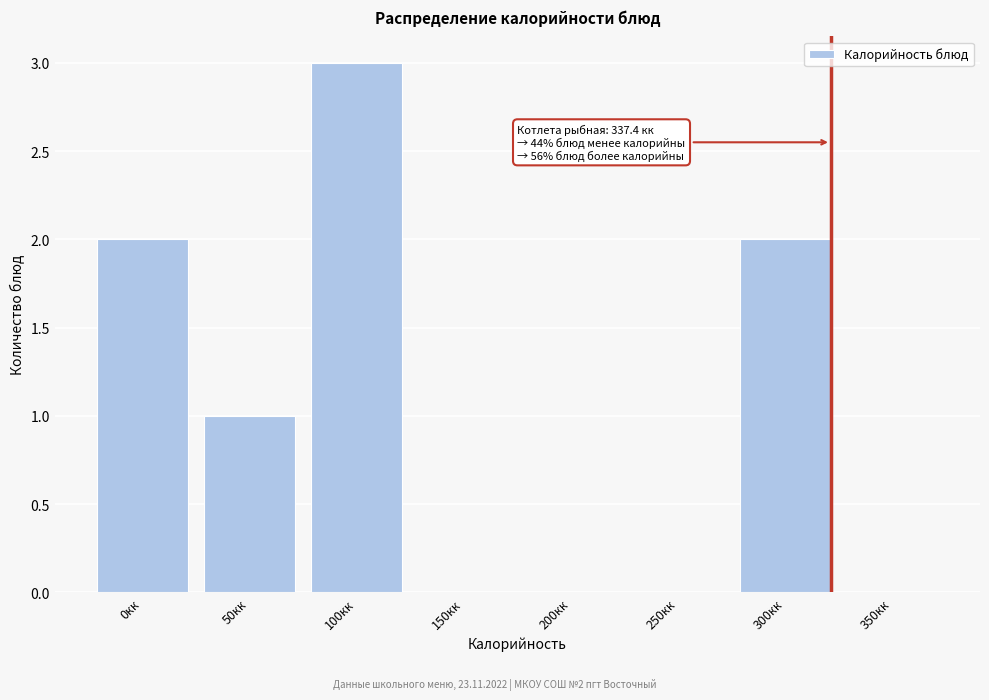

Reading left to right, extract all data points from this chart.

0кк=2	50кк=1	100кк=3	150кк=0	200кк=0	250кк=0	300кк=2	350кк=0